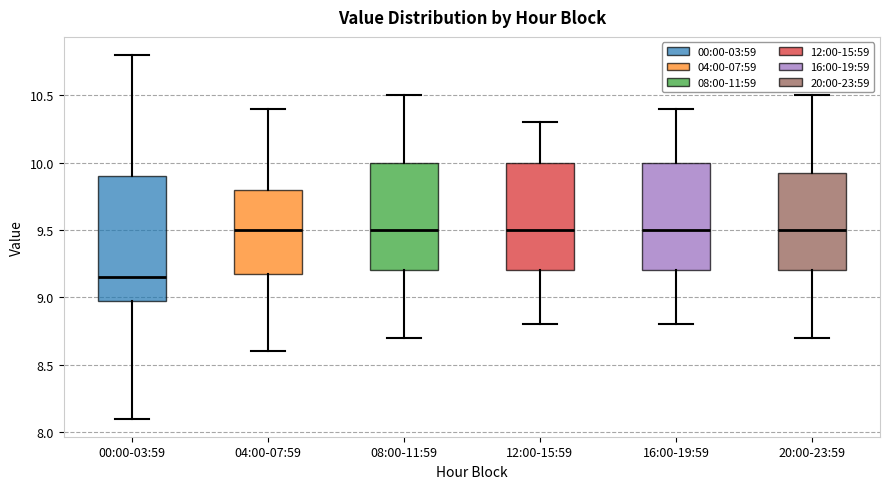

Reading left to right, read every box against the y-axis: the position of its median line, the range the box covers, and the ends of its whiskers. The values are not printed on the chart, so give them approximately, as read against the axis.

00:00-03:59: median 9.15, box 9.00 to 9.90, whiskers 8.10 to 10.80
04:00-07:59: median 9.50, box 9.20 to 9.80, whiskers 8.60 to 10.40
08:00-11:59: median 9.50, box 9.20 to 10.00, whiskers 8.70 to 10.50
12:00-15:59: median 9.50, box 9.20 to 10.00, whiskers 8.80 to 10.30
16:00-19:59: median 9.50, box 9.20 to 10.00, whiskers 8.80 to 10.40
20:00-23:59: median 9.50, box 9.20 to 9.95, whiskers 8.70 to 10.50